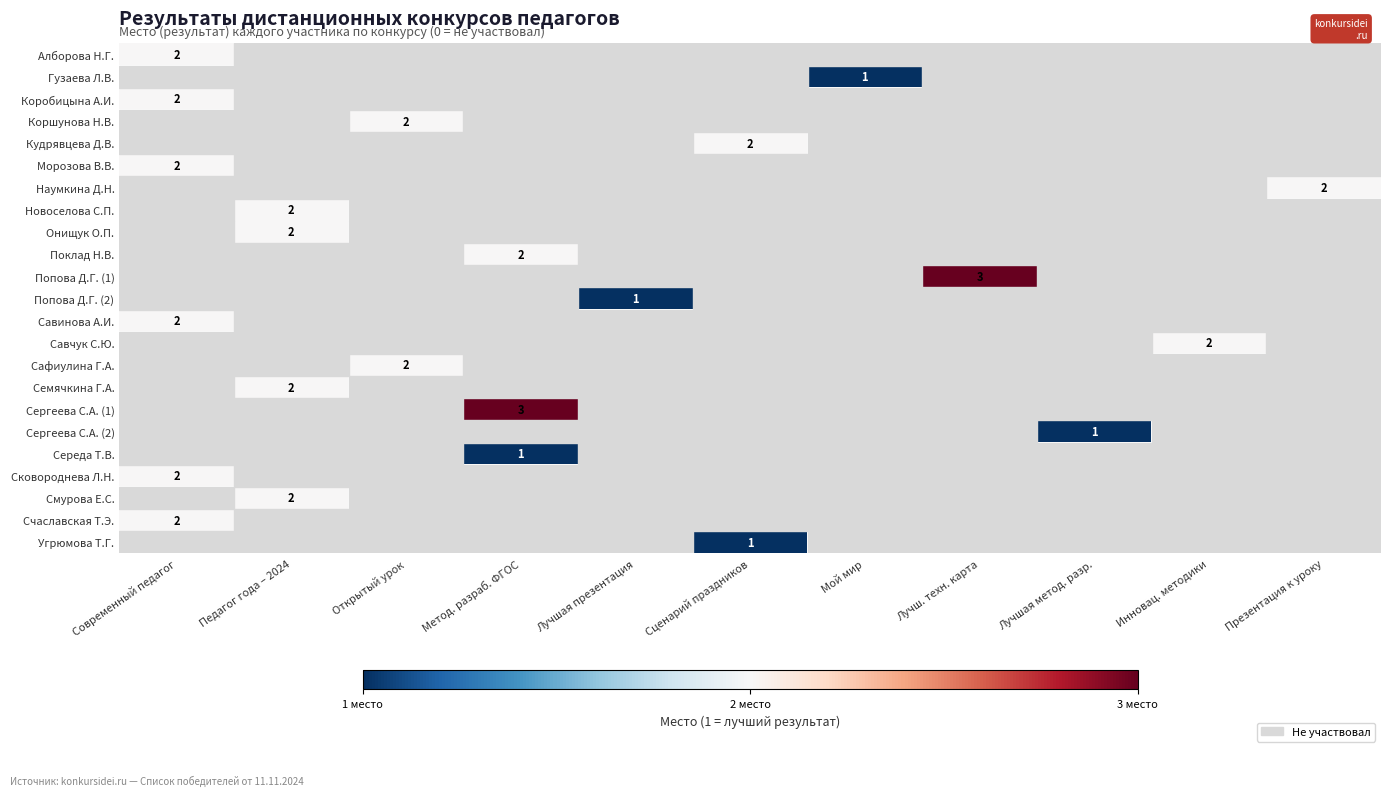

Is the value of Попова Д.Г. (2) at Презентация к уроку greater than the value of Угрюмова Т.Г. at Открытый урок?

No